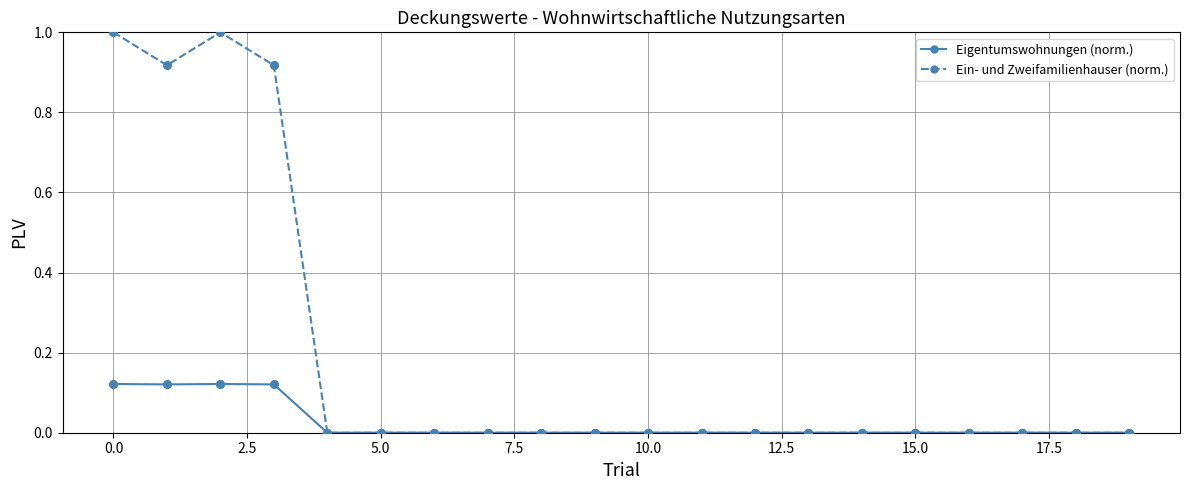

Which series has the largest range (max minus min)?

Ein- und Zweifamilienhauser (norm.)